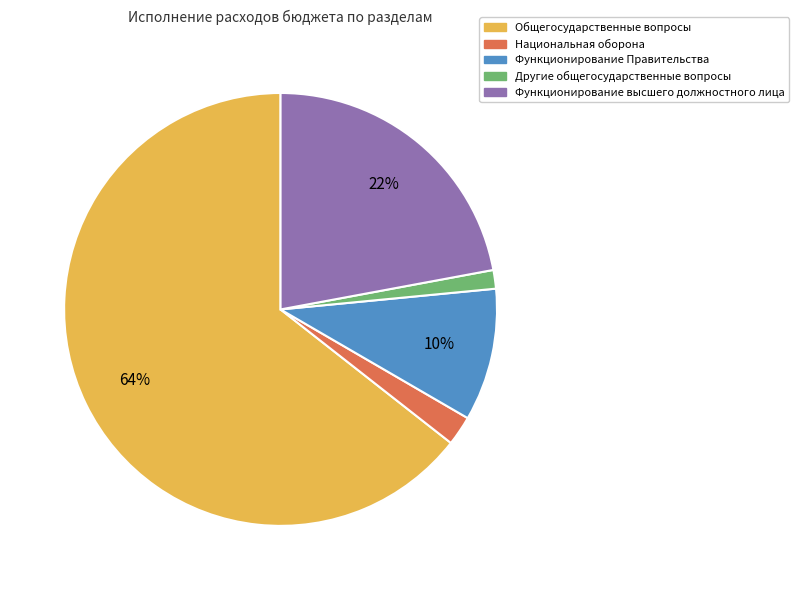

How many segments does this pie chart have?

5